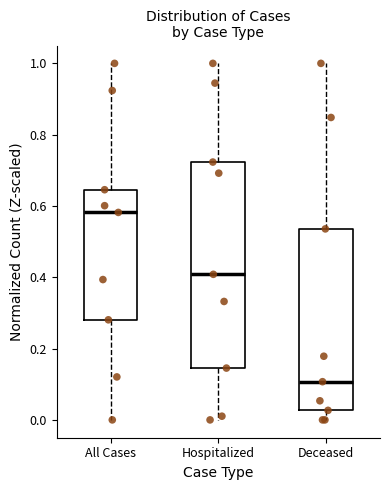

Comparing the boxes themselves (not the whiskers), which one is the tallest?

Hospitalized